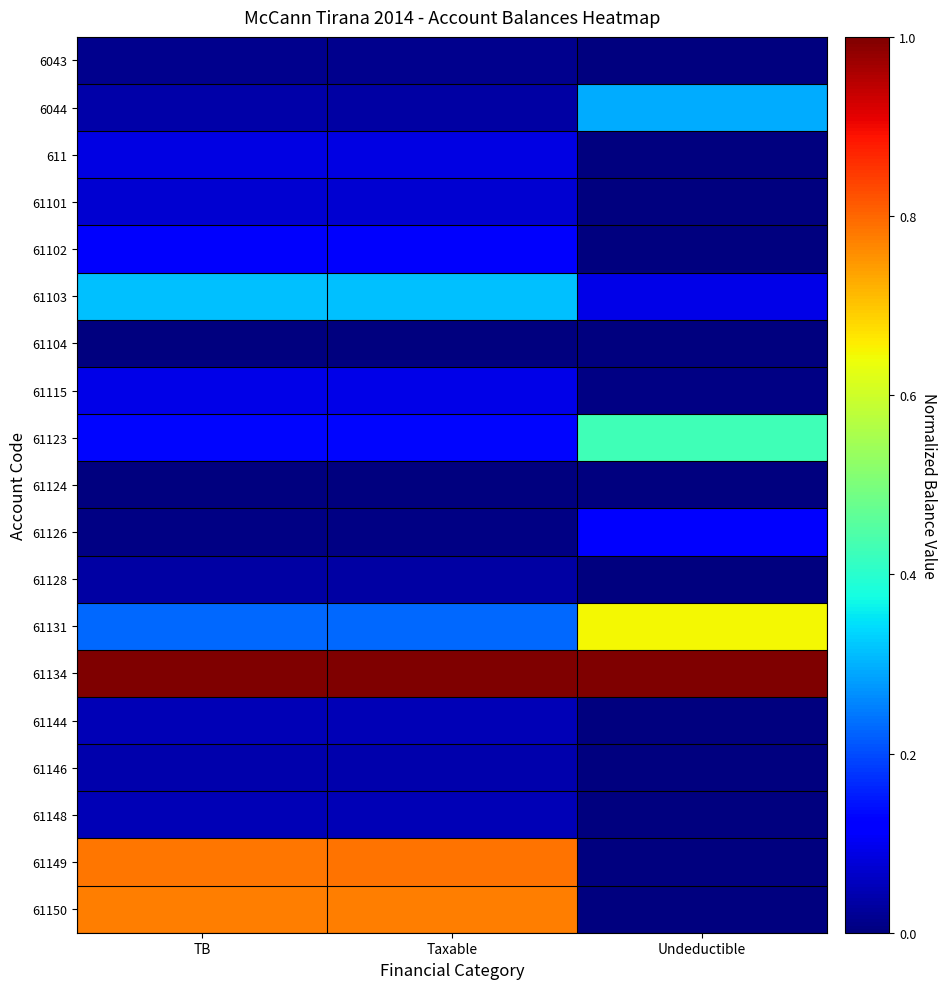

List the series in order of their peak value, highest first.

61134, 61149, 61150, 61131, 61123, 61103, 6044, 61126, 61102, 61115, 611, 61101, 61144, 61148, 61146, 61128, 6043, 61104, 61124